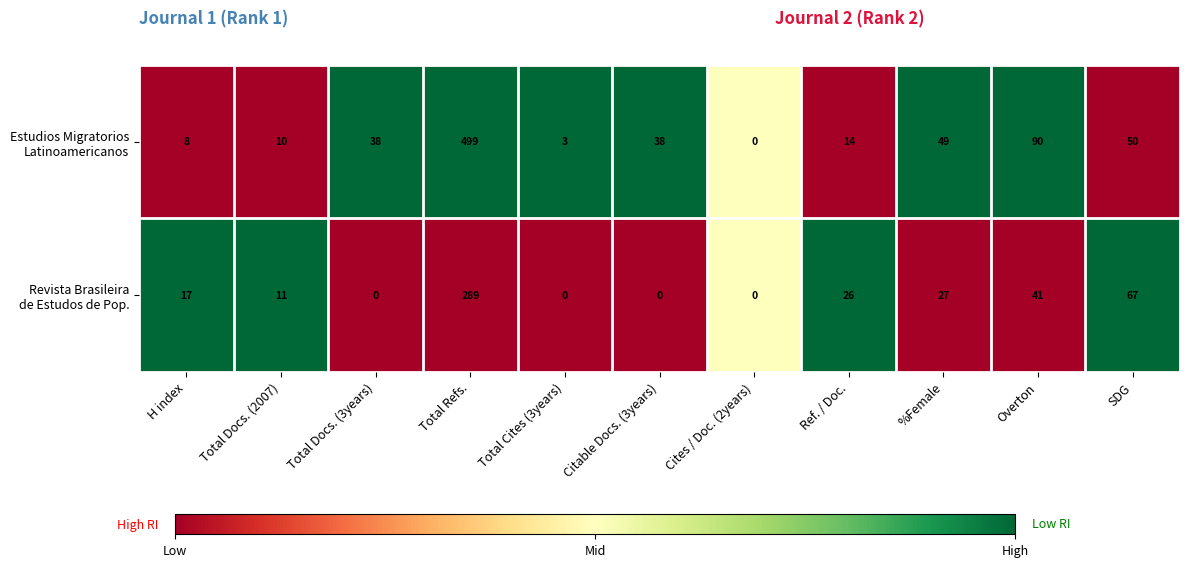

What is the total value across all series at Total Cites (3years)?

3